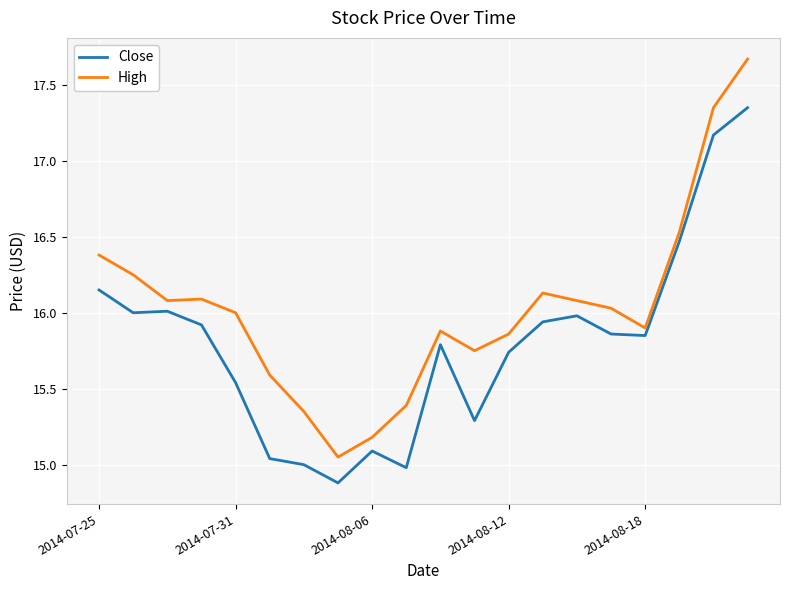

Which series has the largest range (max minus min)?

High